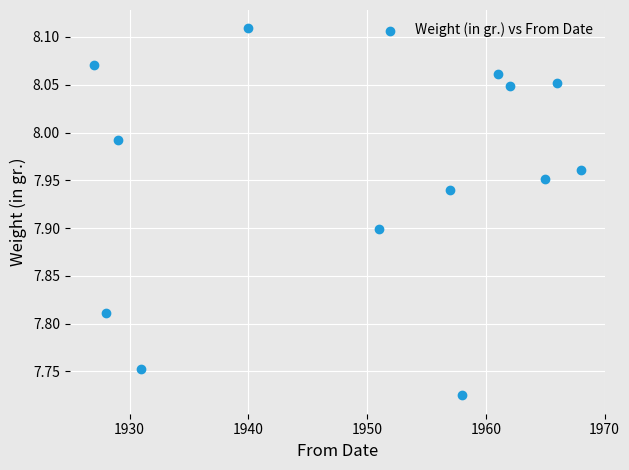

What is the range of X values (max minus min)?

41.0